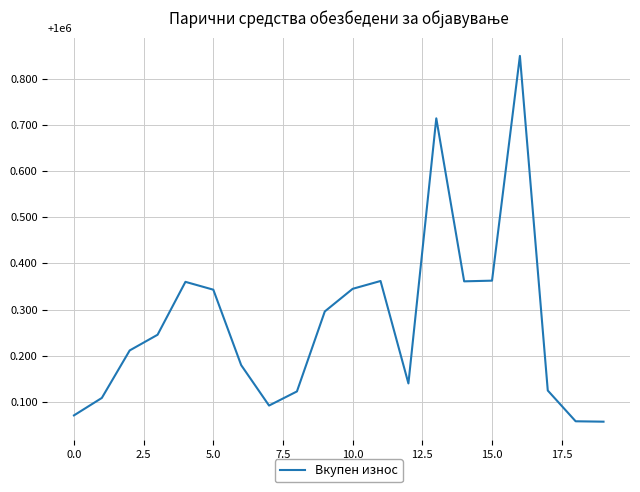

How many points are lower than both their immediate neighbors (excluding endpoints)?

3